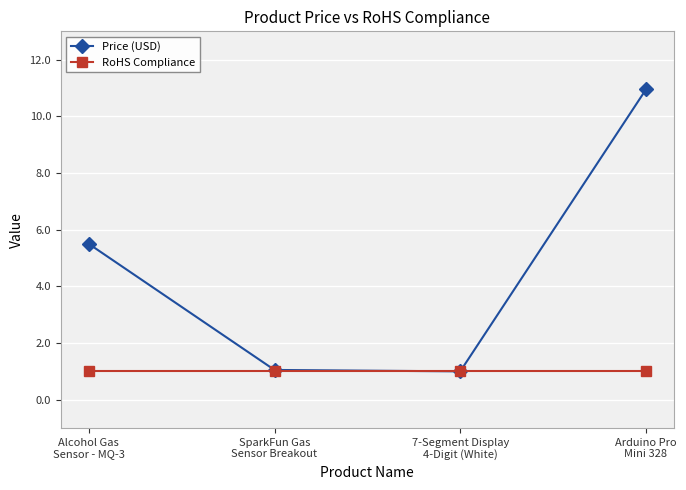

What is the sum of the Price (USD) values at Alcohol Gas
Sensor - MQ-3 and 7-Segment Display
4-Digit (White)?

6.5